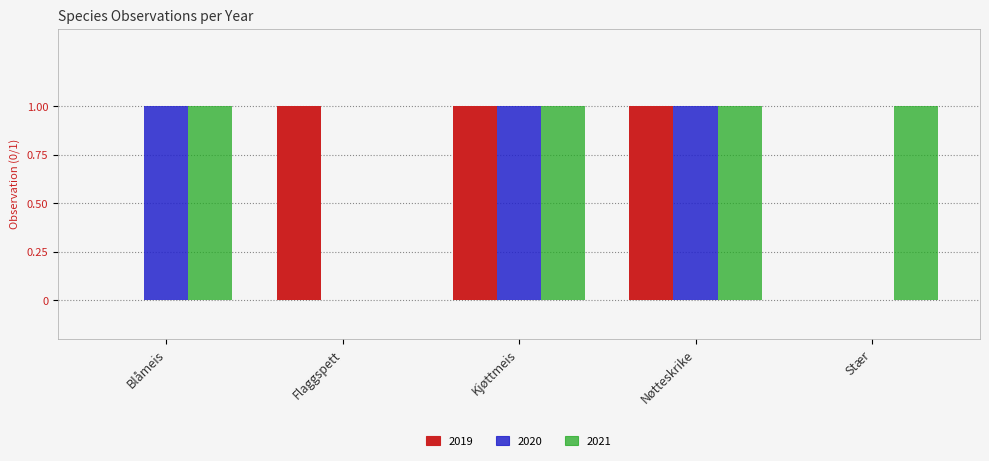

What is the sum of the 2021 values at Nøtteskrike and Kjøttmeis?

2